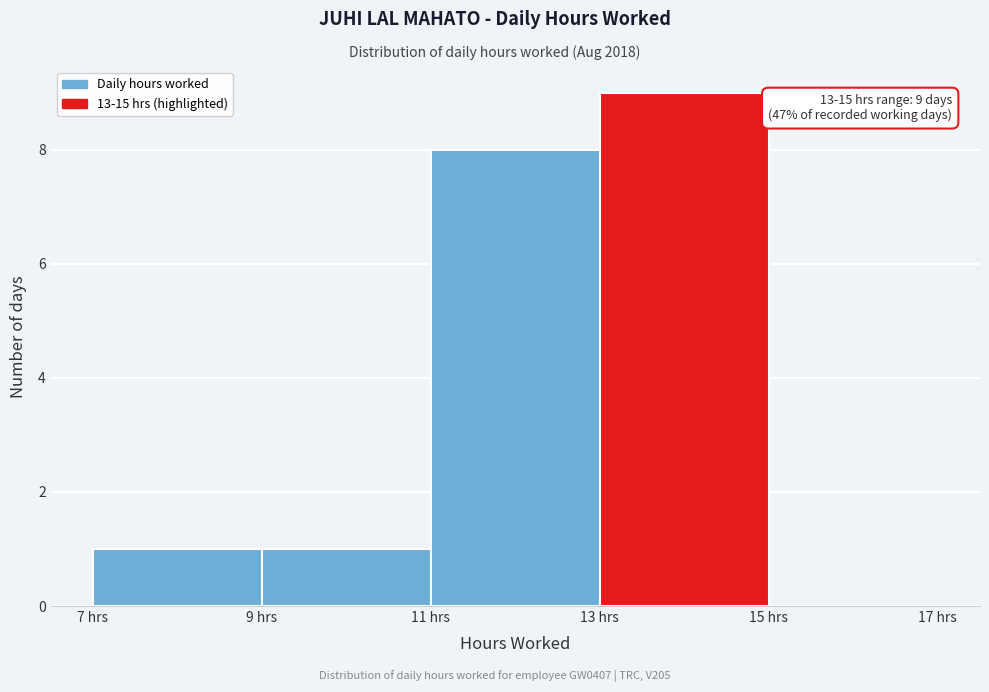

Over which range of the x-axis is the bar tallest?

13 to 15